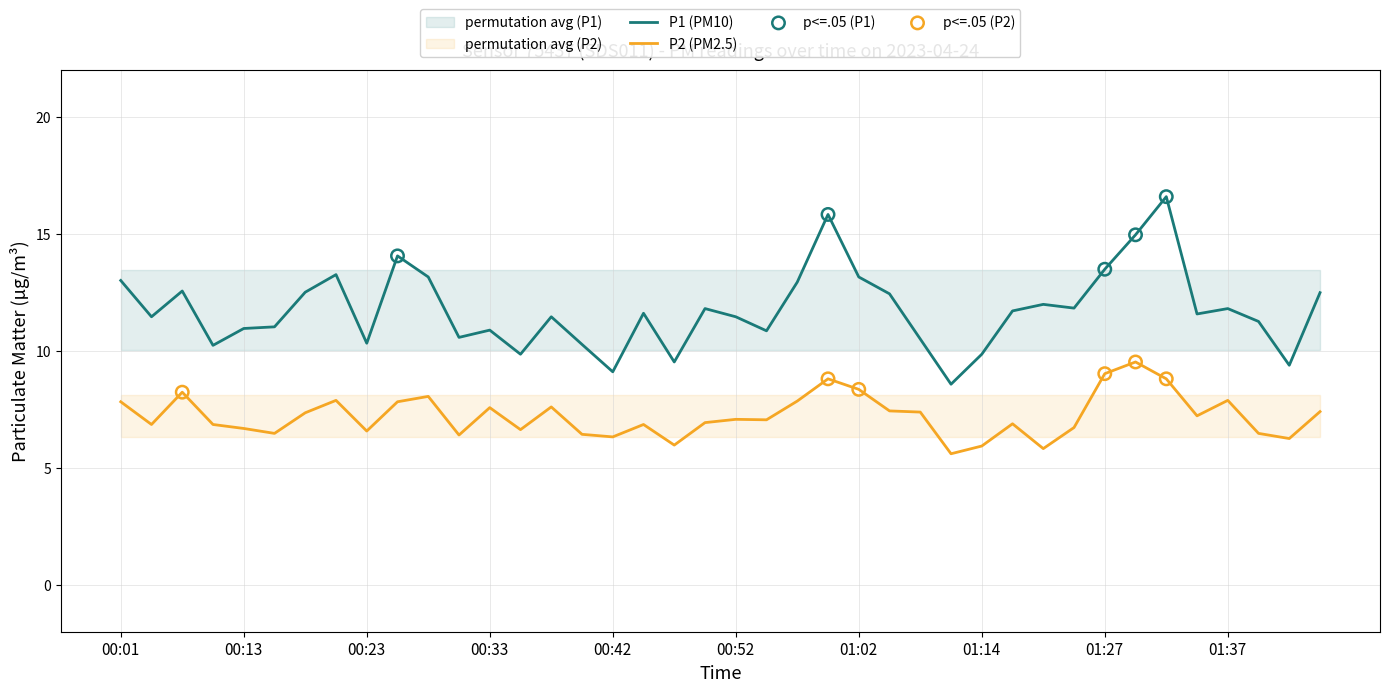

What are all the series names shown in the legend?

P1, P2